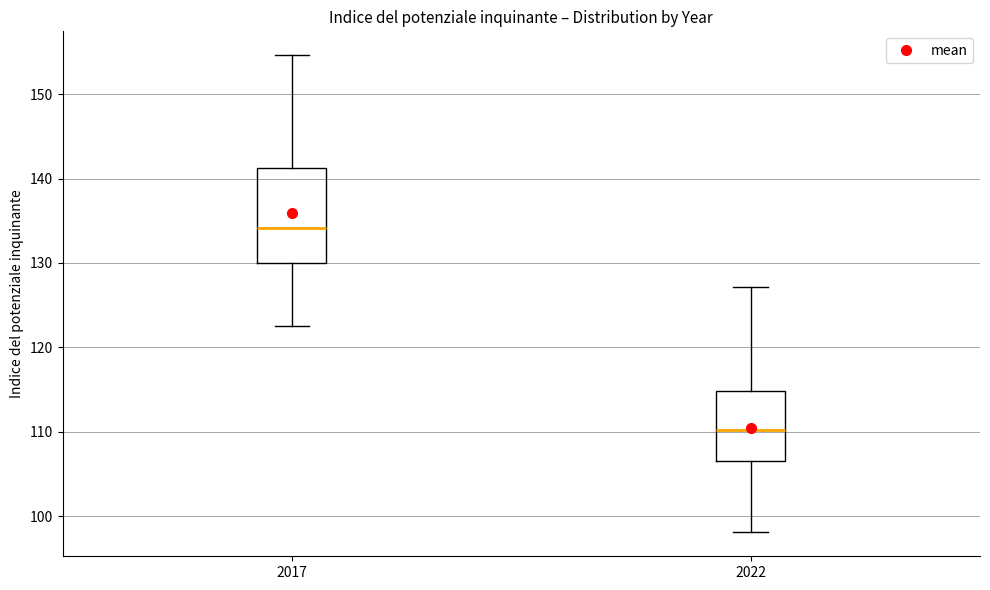

Which box is the tallest, from its lower edge to its upper edge?

2017